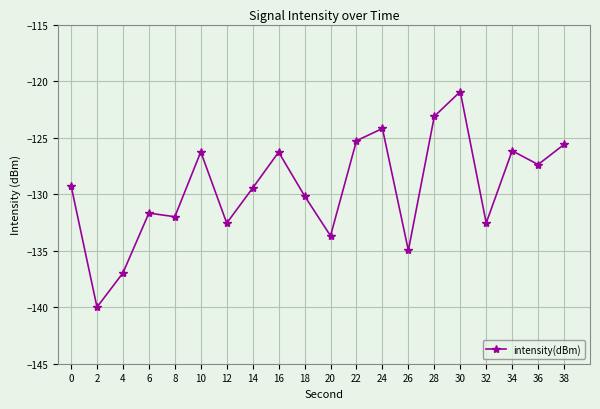

How many lines are shown in the chart?

1